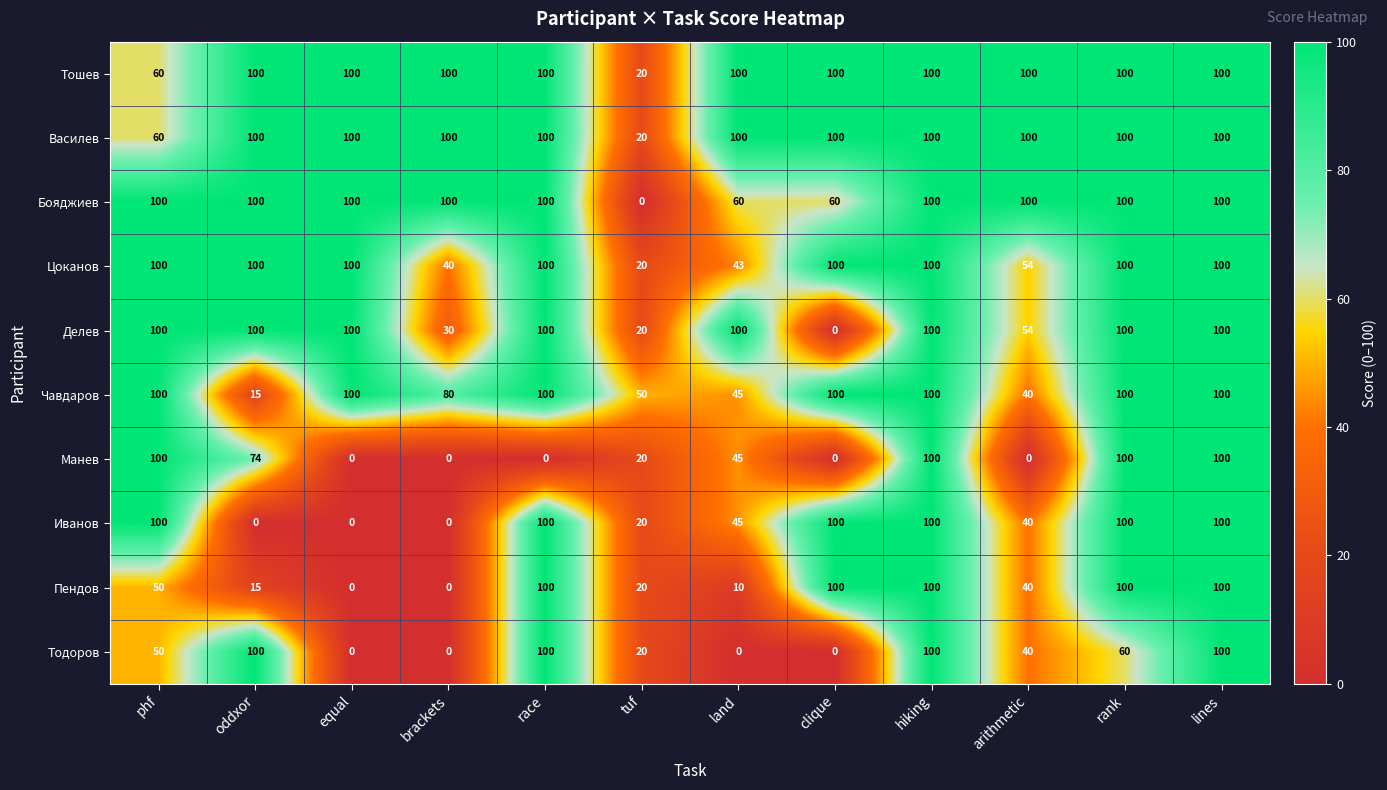

What is the average value of the Делев series?

75